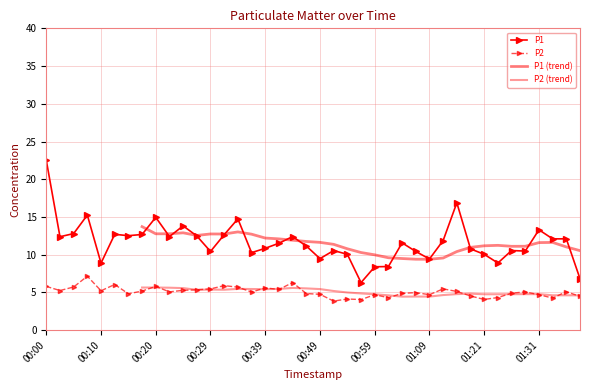

How many series are shown in this chart?

2